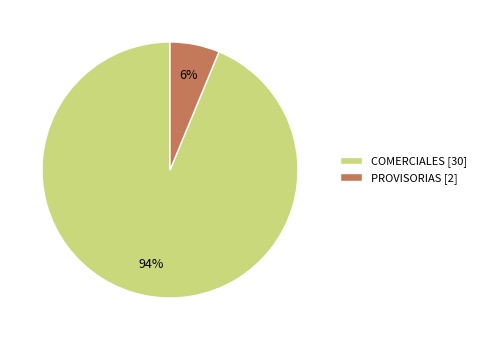

What is the ratio of the value at PROVISORIAS to the value at COMERCIALES?

0.1